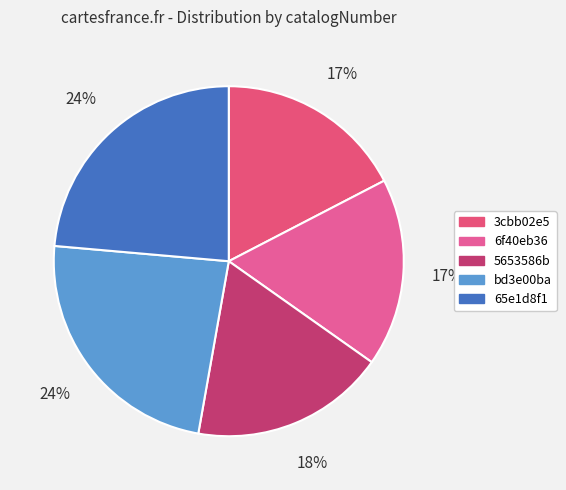

How many segments does this pie chart have?

5